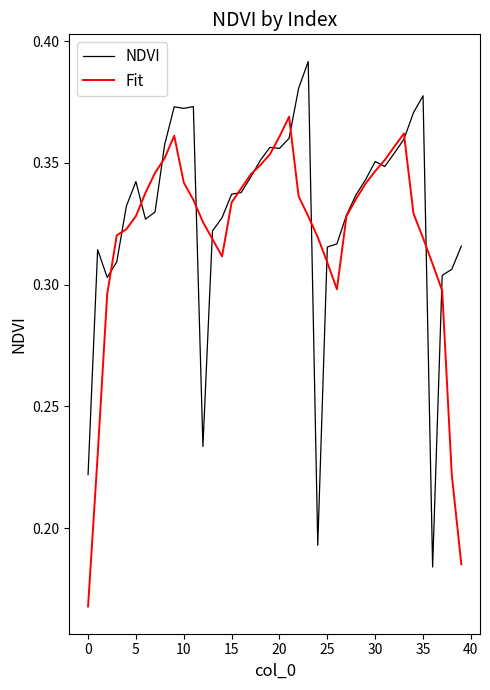

Which series has the largest range (max minus min)?

NDVI